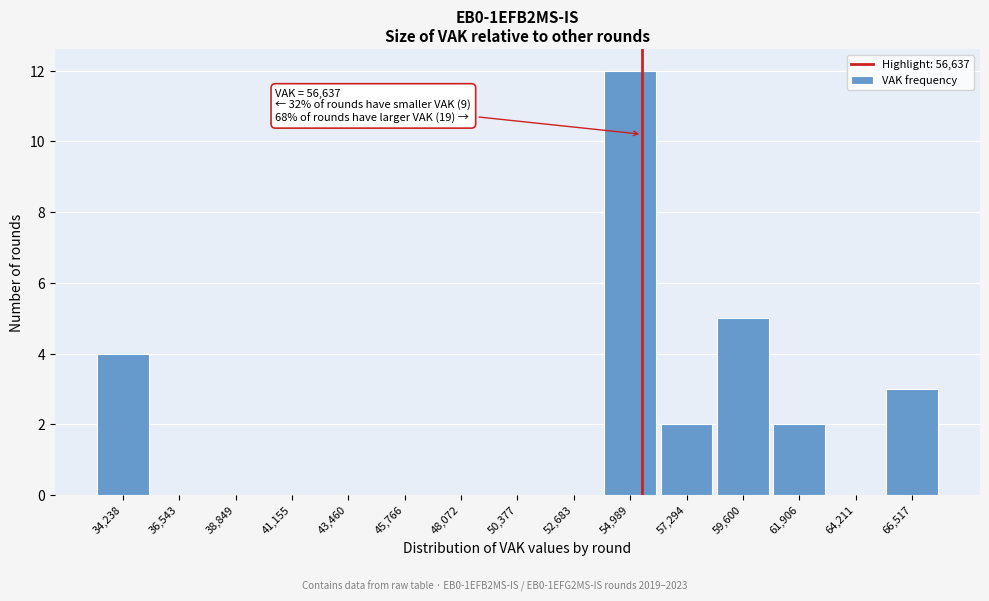

Reading left to right, extract all data points from this chart.

34,238=4	36,543=0	38,849=0	41,155=0	43,460=0	45,766=0	48,072=0	50,377=0	52,683=0	54,989=12	57,294=2	59,600=5	61,906=2	64,211=0	66,517=3